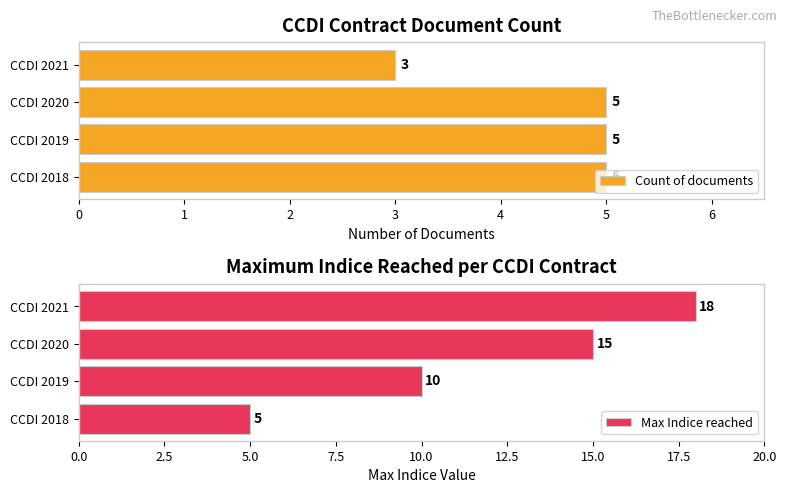

Which category has the lowest value in the Count of documents series?

CCDI 2021